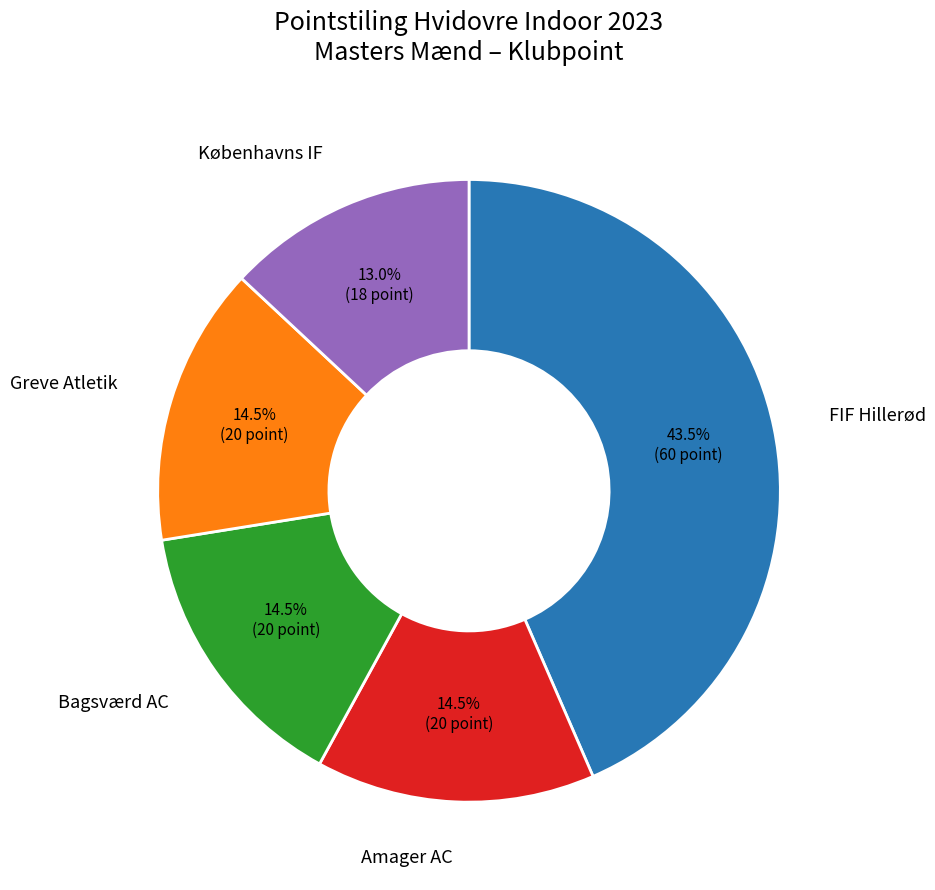

Is there any slice that represents more than half of the pie?

No